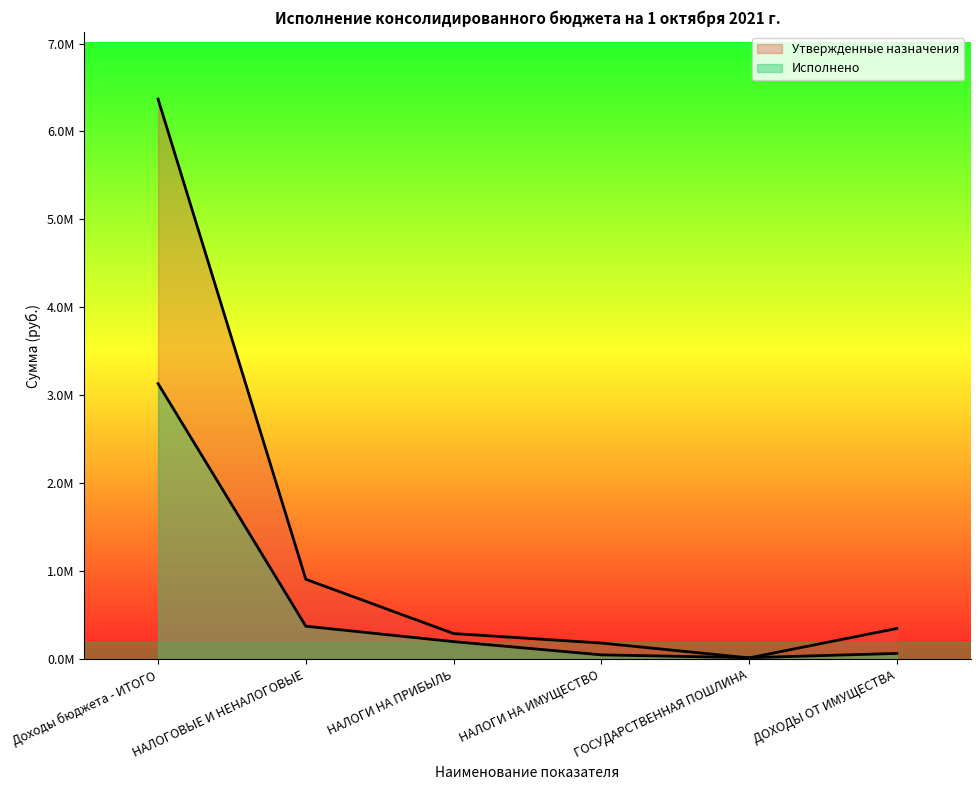

After their last crossing, which series has the higher values: Исполнено or Утвержденные назначения?

Утвержденные назначения